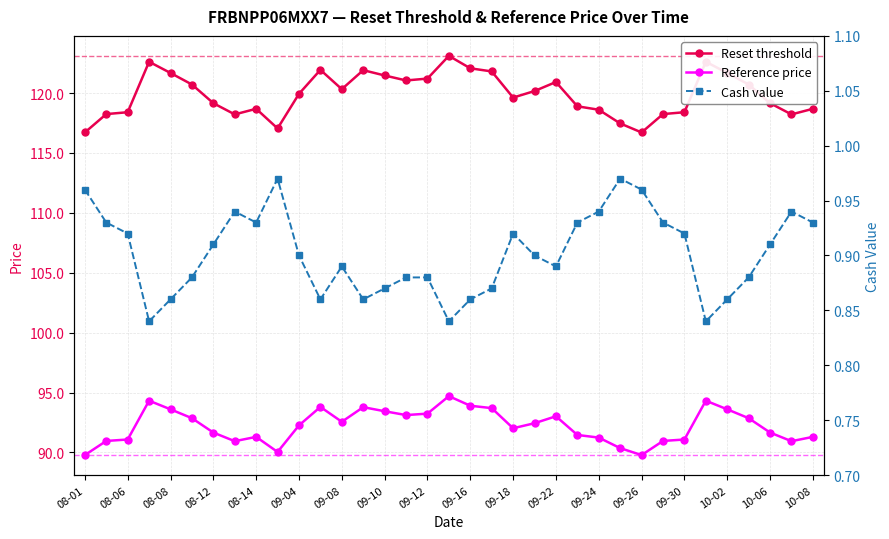

True or false: Reset threshold and Reference price cross at least once.

False